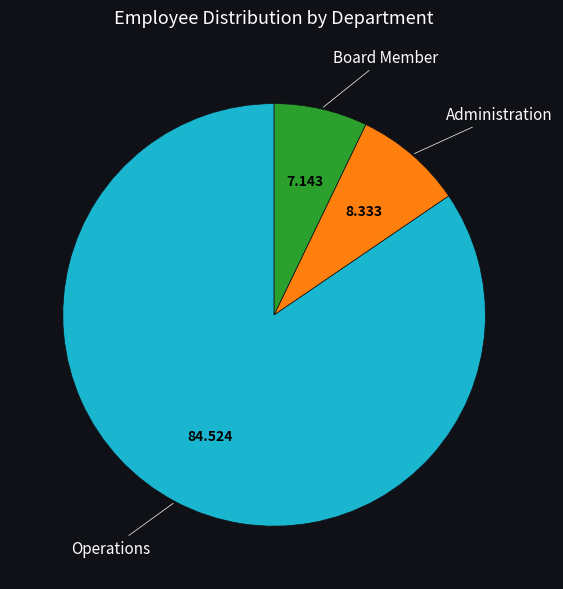

Is it true that Administration is 8% of the pie?

True